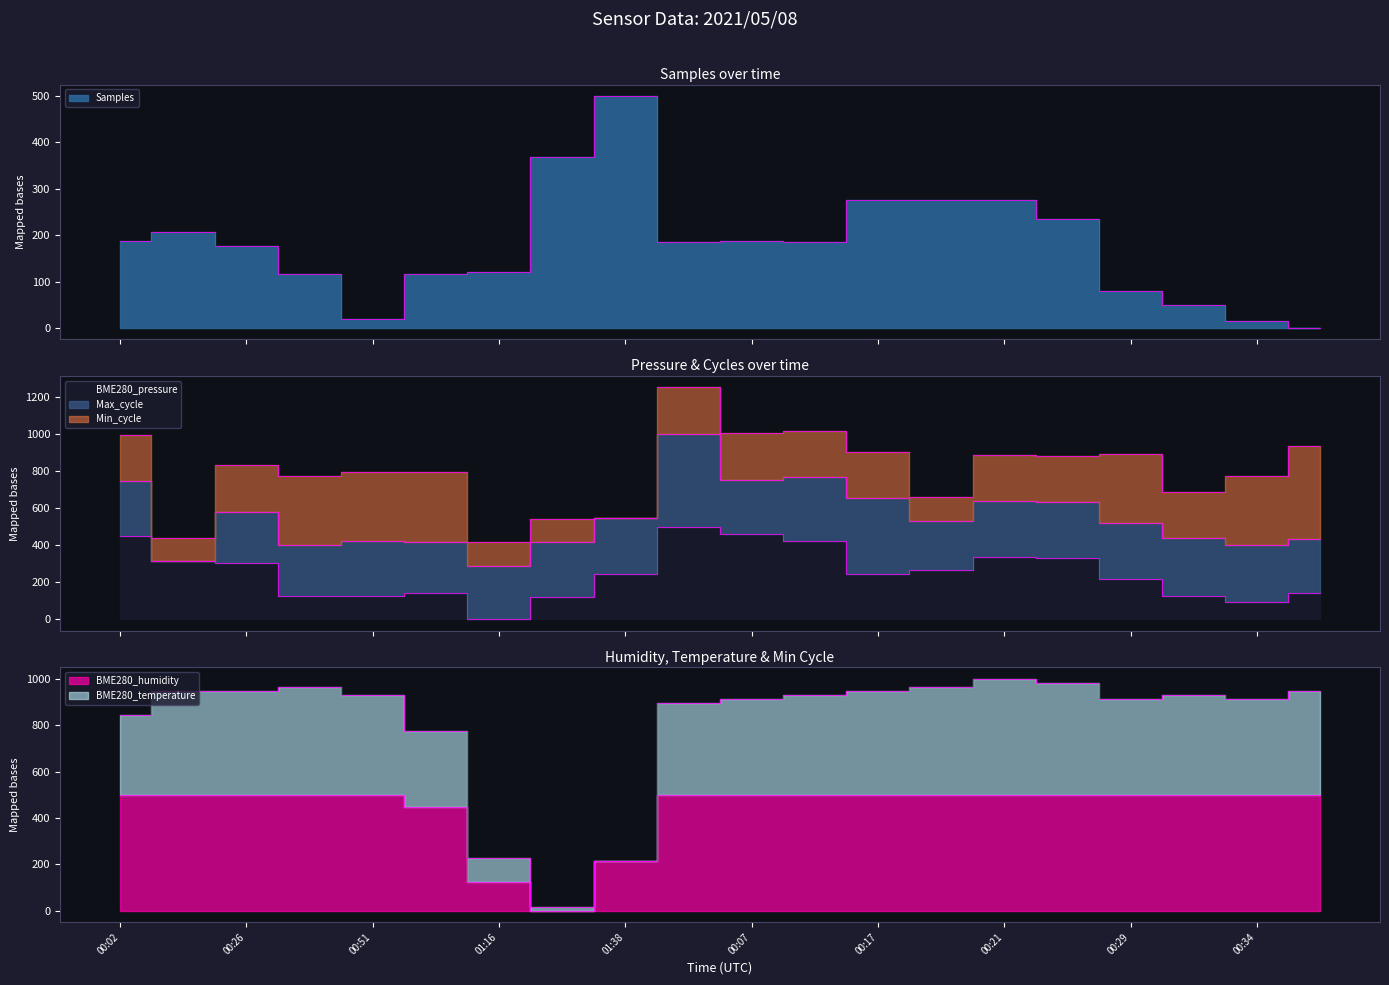

What is the average value of the BME280_pressure series?

248.1